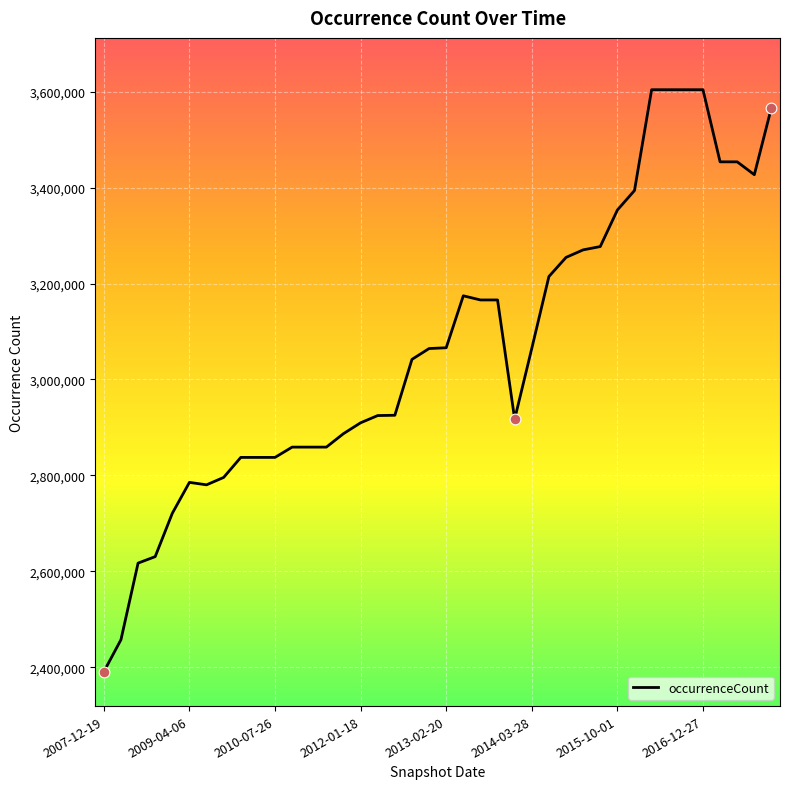

What is the smallest value displayed?

2390495